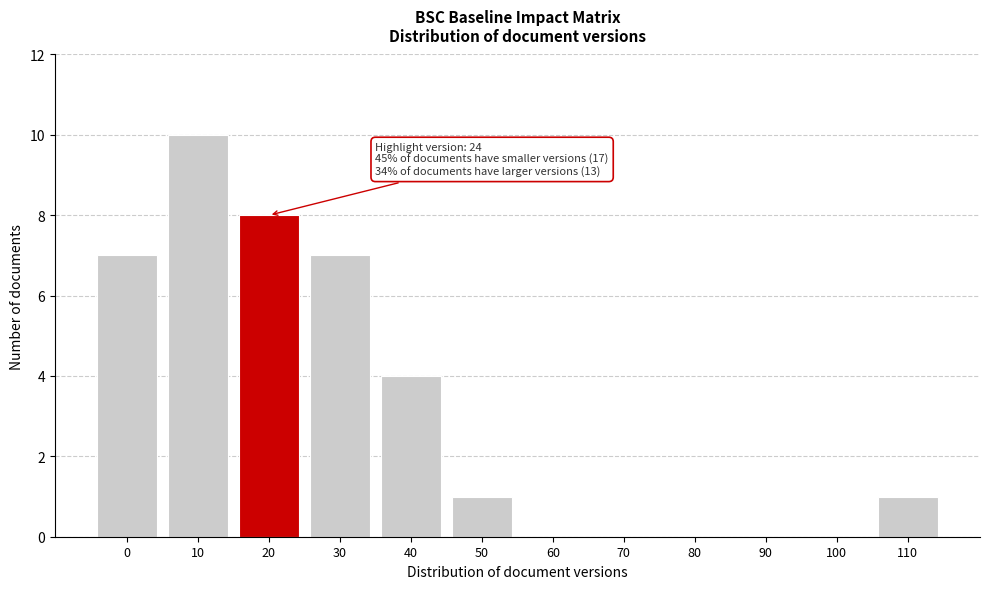

Reading left to right, extract all data points from this chart.

0=7	10=10	20=8	30=7	40=4	50=1	60=0	70=0	80=0	90=0	100=0	110=1